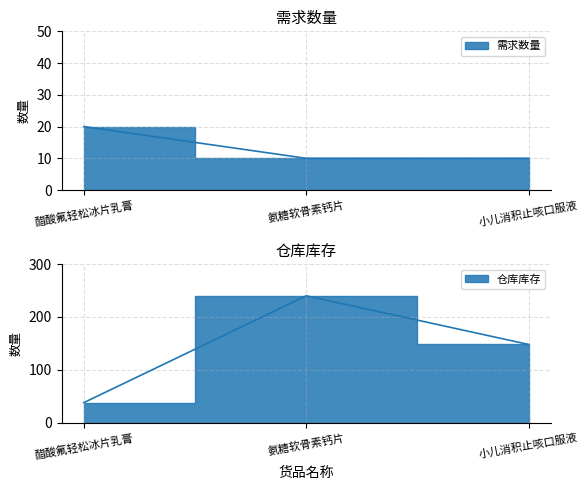

What is the sum of all 需求数量 values?

40